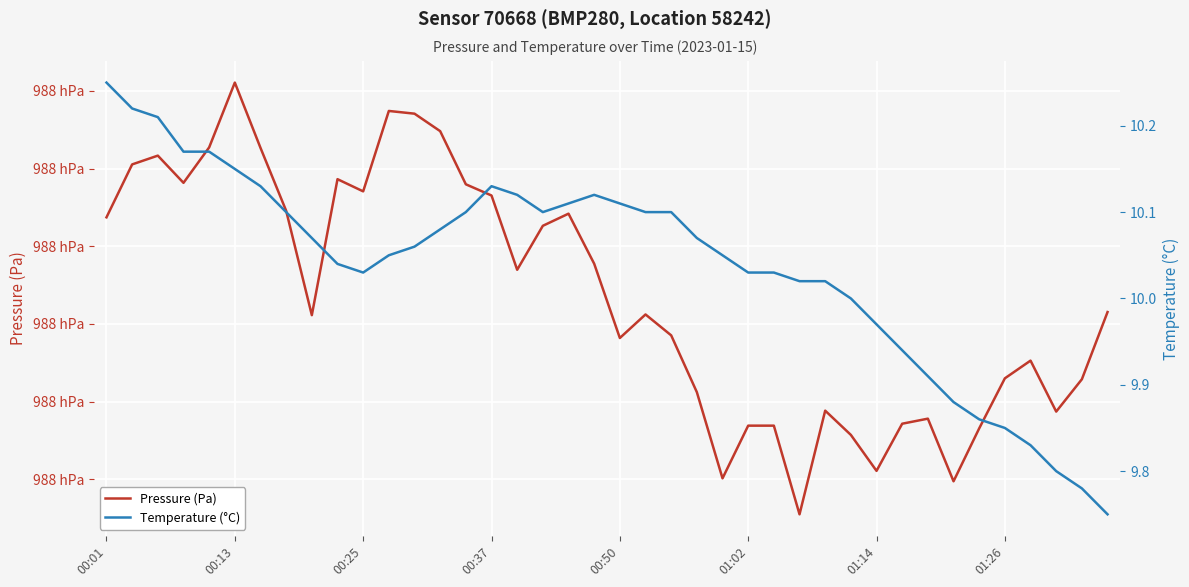

List the series in order of their overall mean, lowest first.

Temperature (°C), Pressure (Pa)